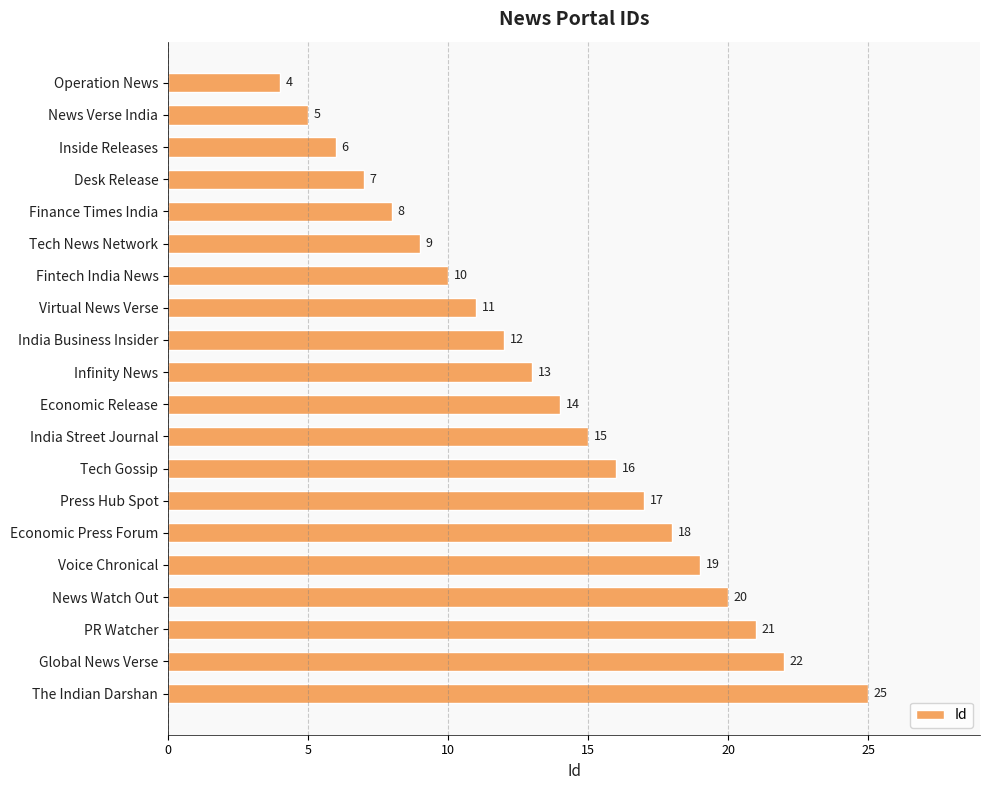

What is the greatest value displayed?

25